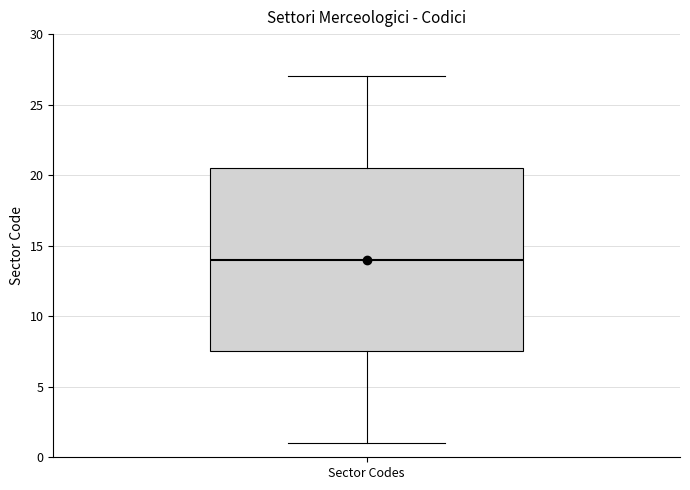

Where does the upper whisker of the box for Sector Codes end on the y-axis? The values are not printed on the chart, so give them approximately, as read against the axis.

27.0